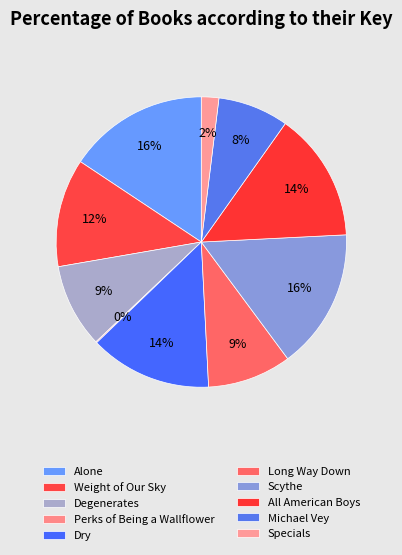

The Weight of Our Sky slice represents 12% of the pie. True or false?

True